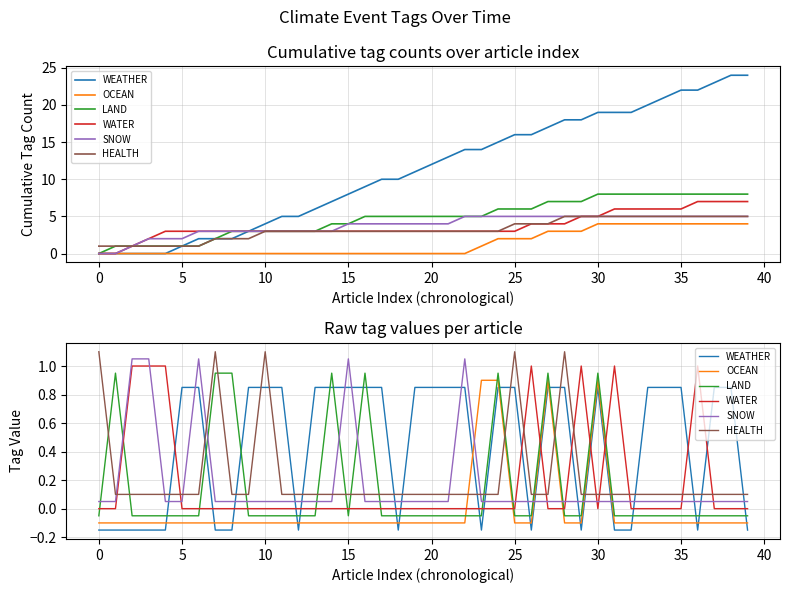

What is the maximum value shown in the chart?

1.1